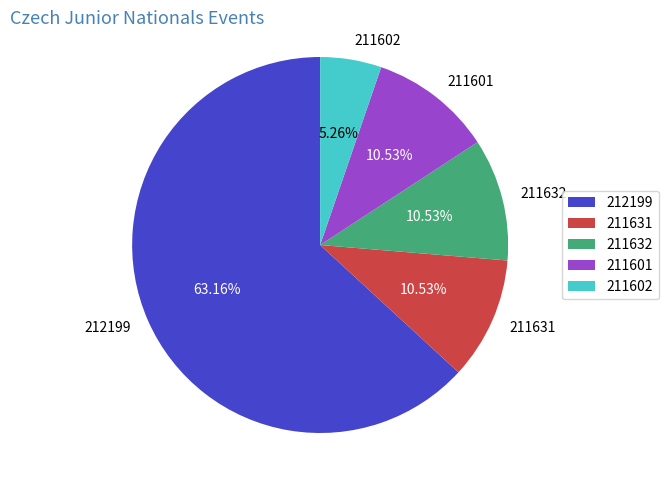

What percentage is NOT represented by 211631?

89.5%